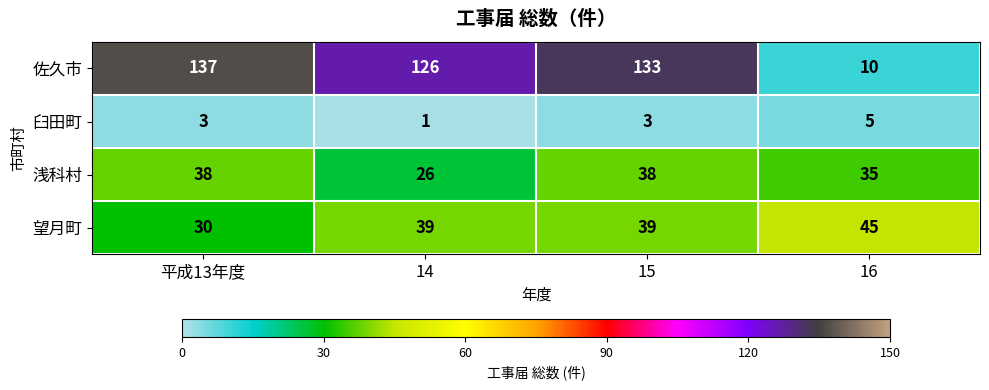

Reading left to right, list all the values displayed in this chart.

佐久市: 平成13年度=137	14=126	15=133	16=10
臼田町: 平成13年度=3	14=1	15=3	16=5
浅科村: 平成13年度=38	14=26	15=38	16=35
望月町: 平成13年度=30	14=39	15=39	16=45